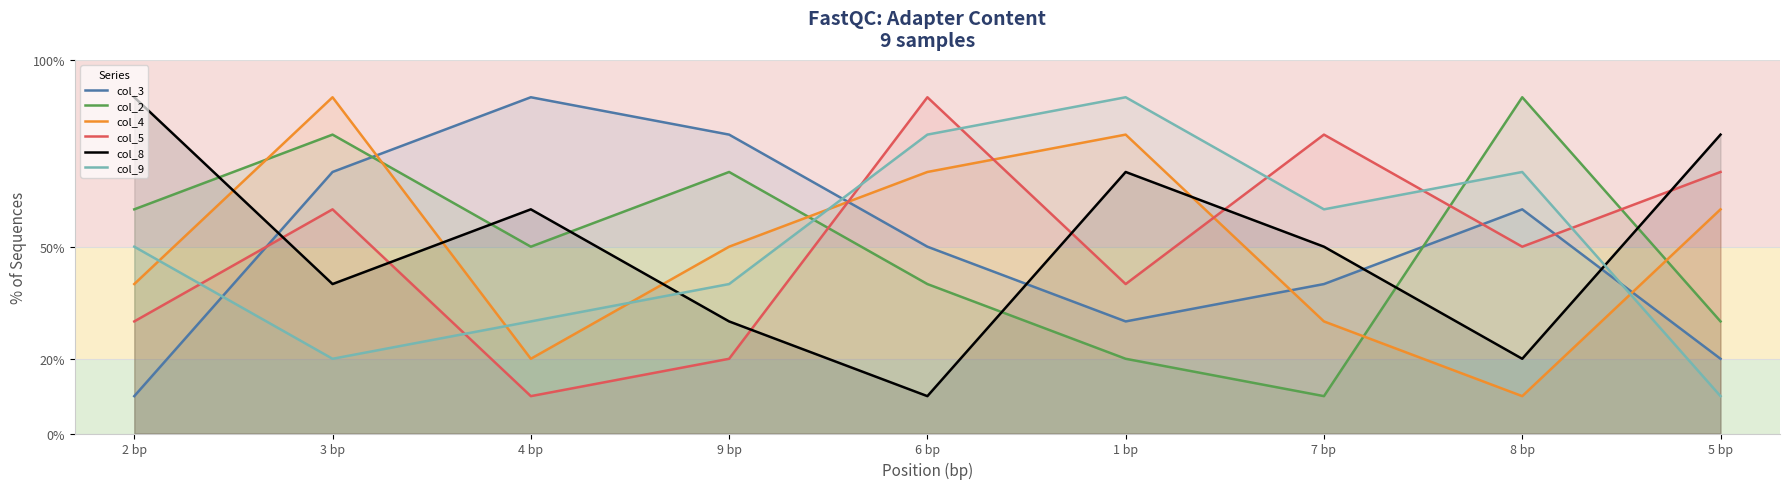

At how many categories does at least one series exceed 6?

9